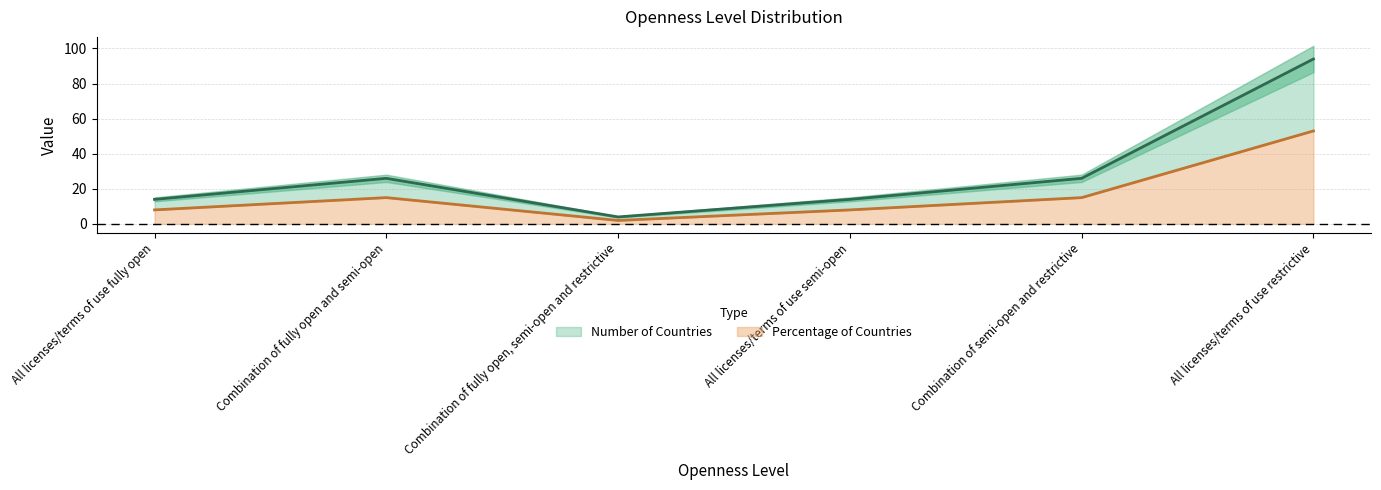

What is the minimum value shown in the chart?

2